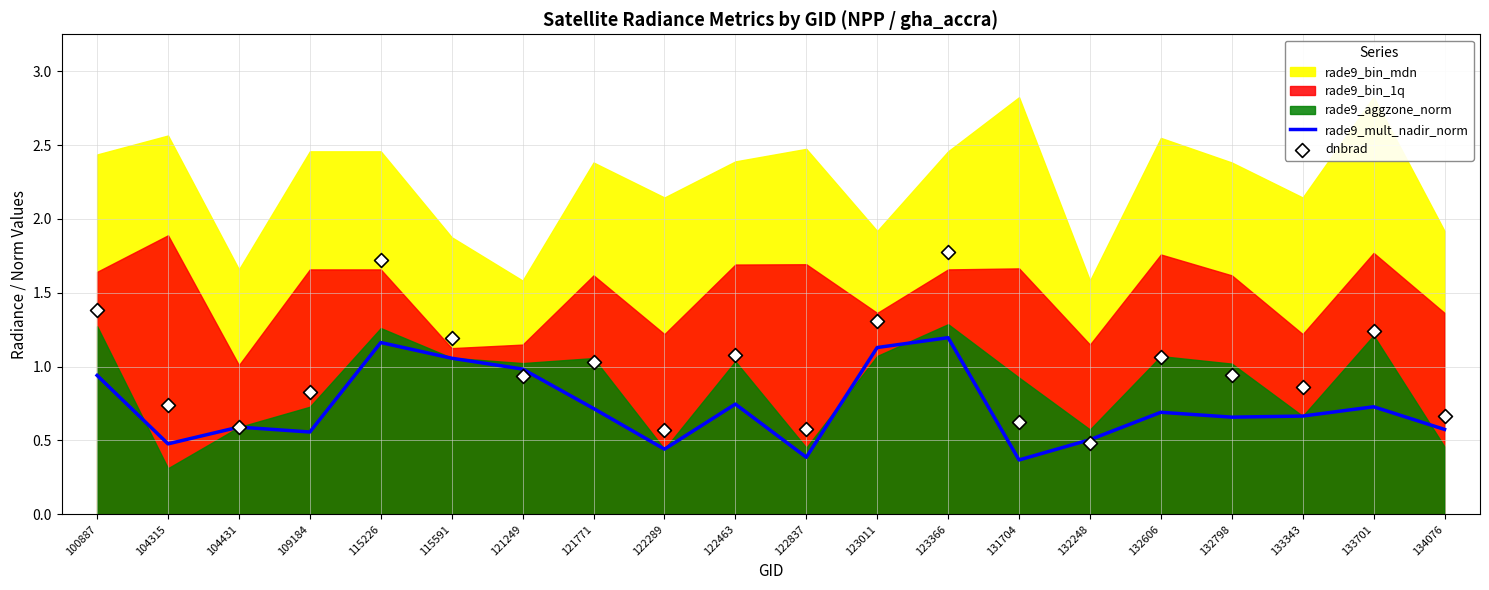

Is it true that rade9_mult_nadir_norm equals 0.4 at 121249?

False